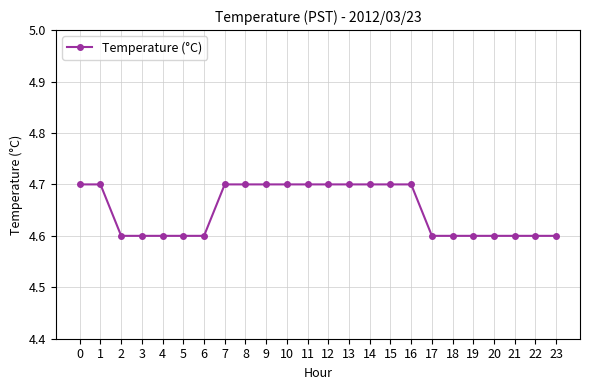

How many lines are shown in the chart?

1